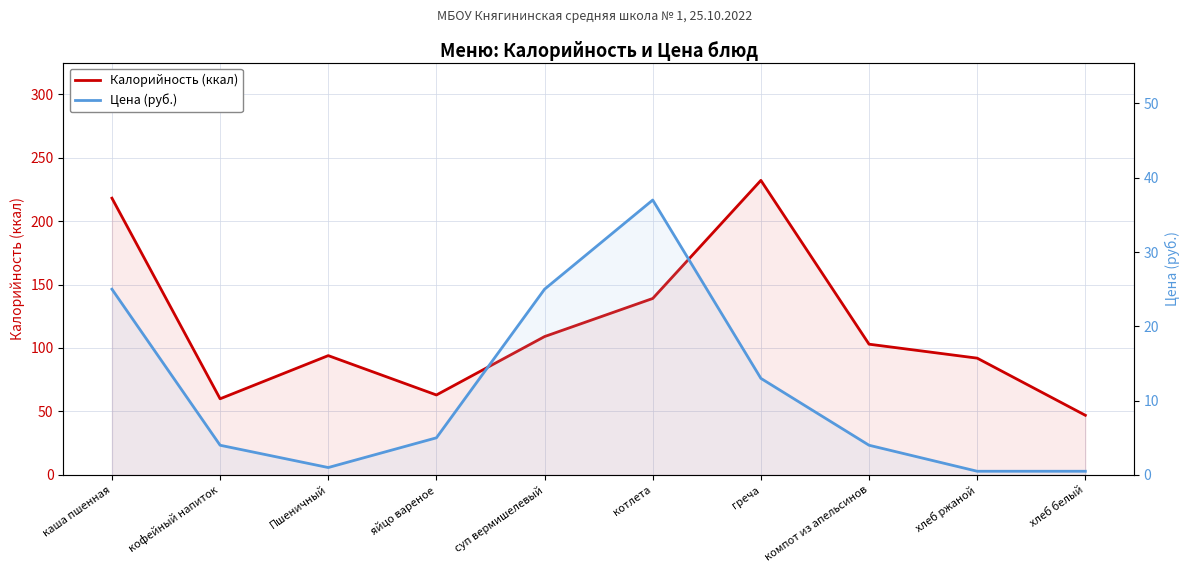

True or false: Калорийность (ккал) and Цена (руб.) cross at least once.

False